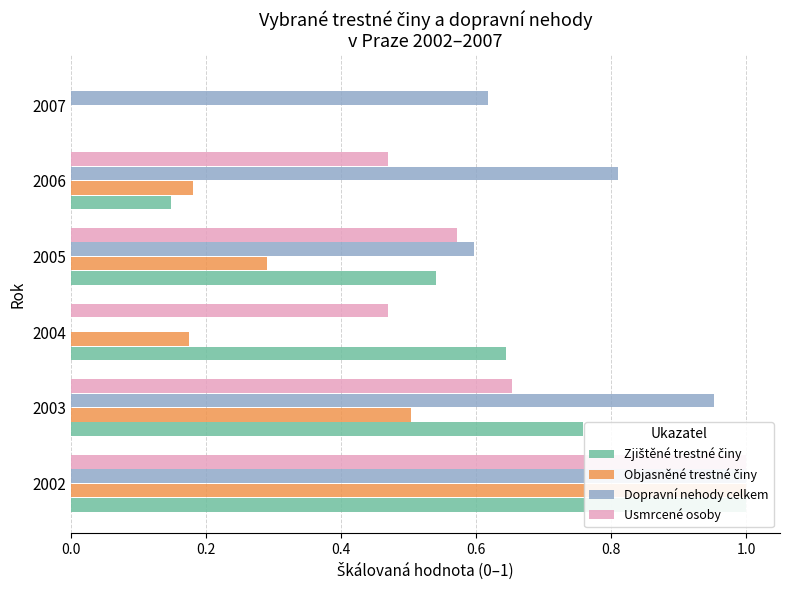

What is the total value across all series at 2003?

2.9